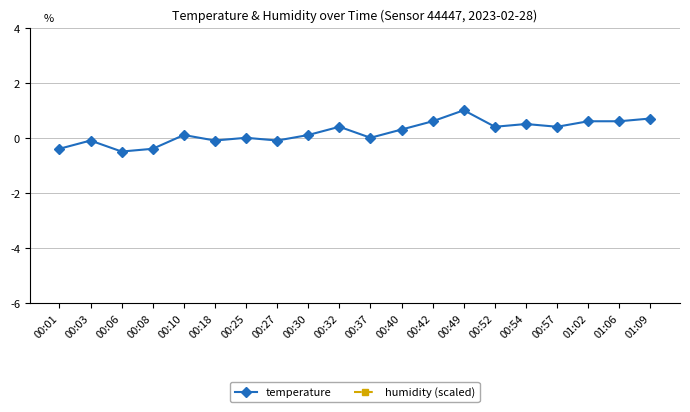

Read the humidity (scaled) value at 00:03.

8.0